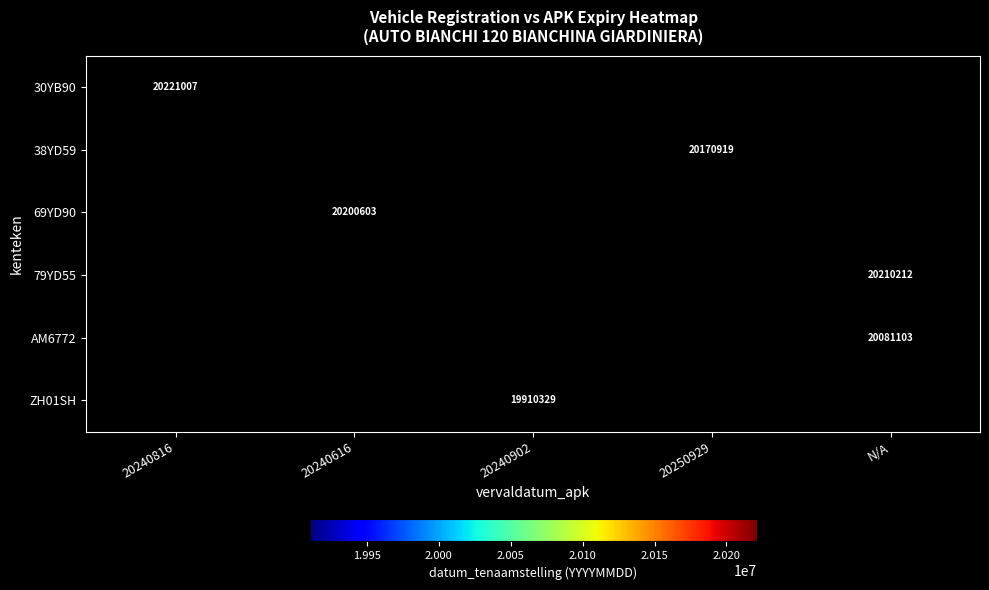

The value of AM6772 at N/A is 20081103. True or false?

True